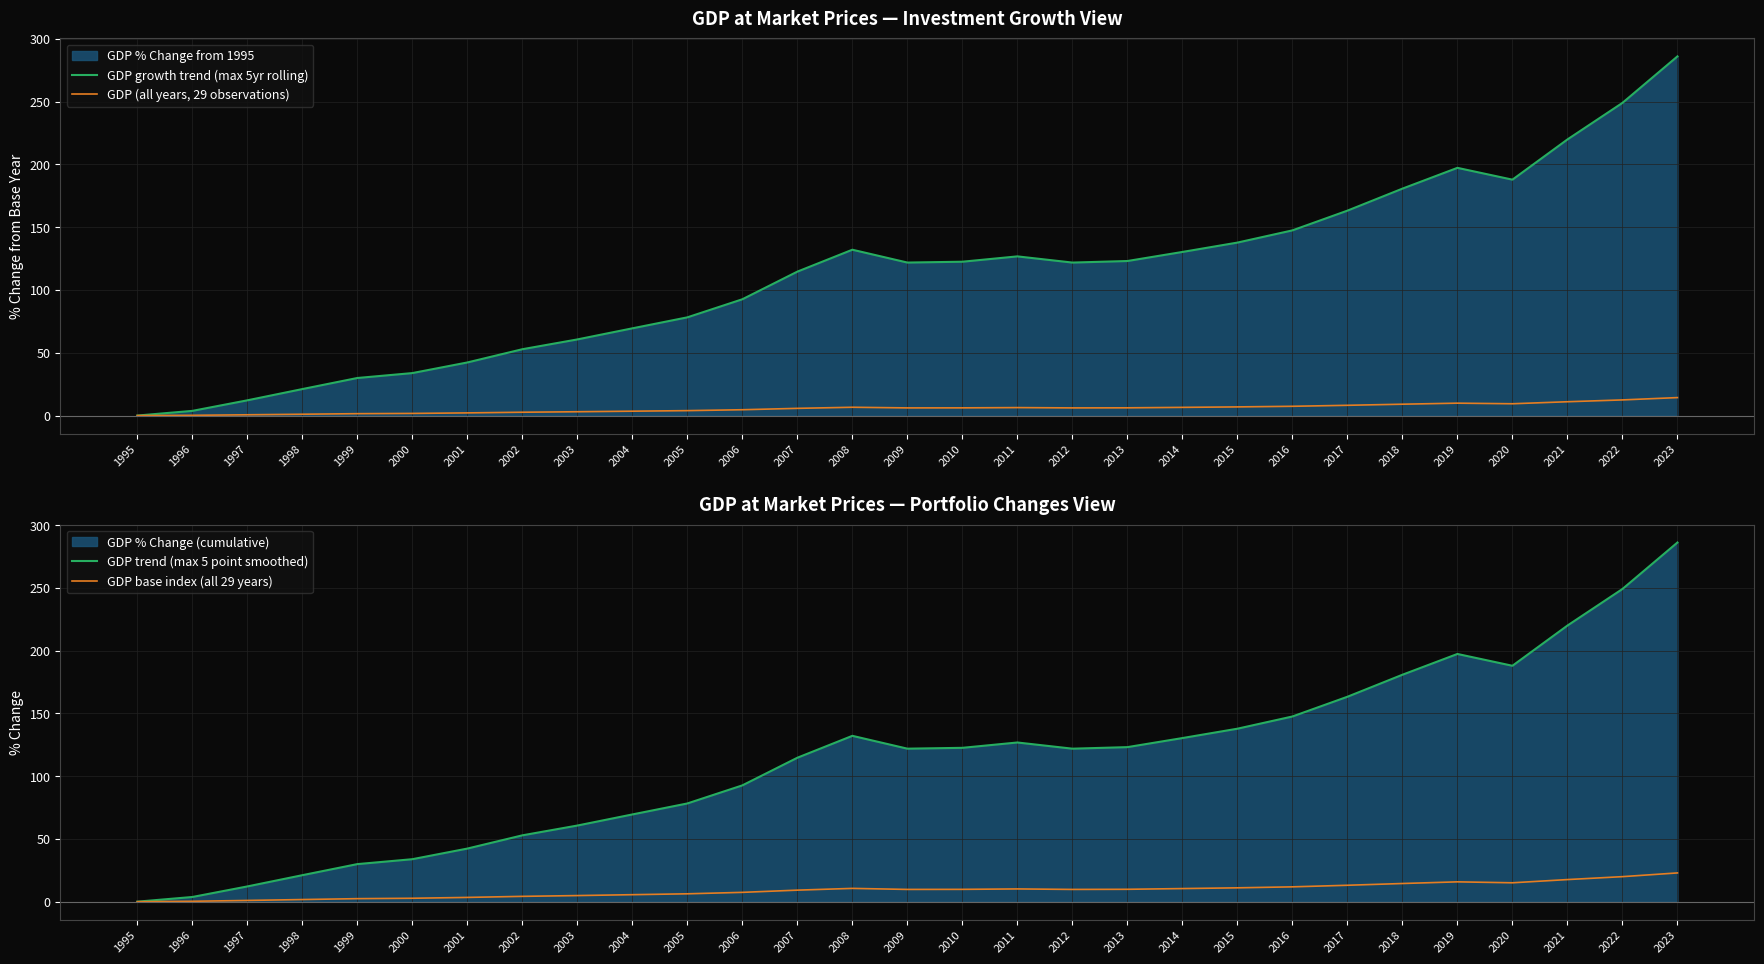

What is the maximum value for GDP growth trend (max 5yr rolling)?

286.1